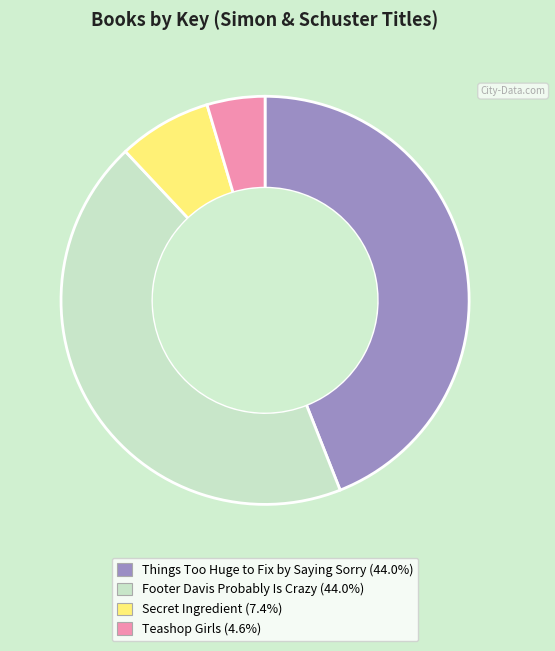

Count the number of slices in the pie.

4